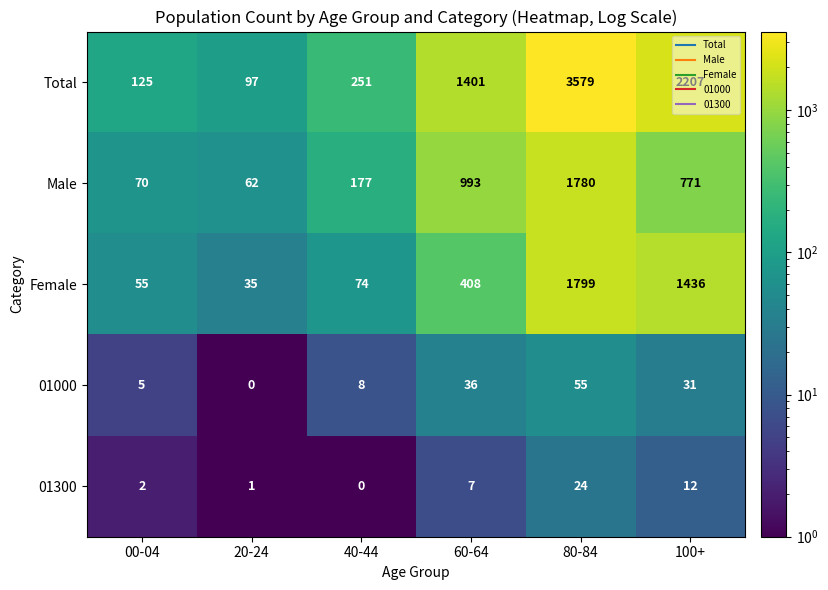

The value of Male at 20-24 is 62. True or false?

True